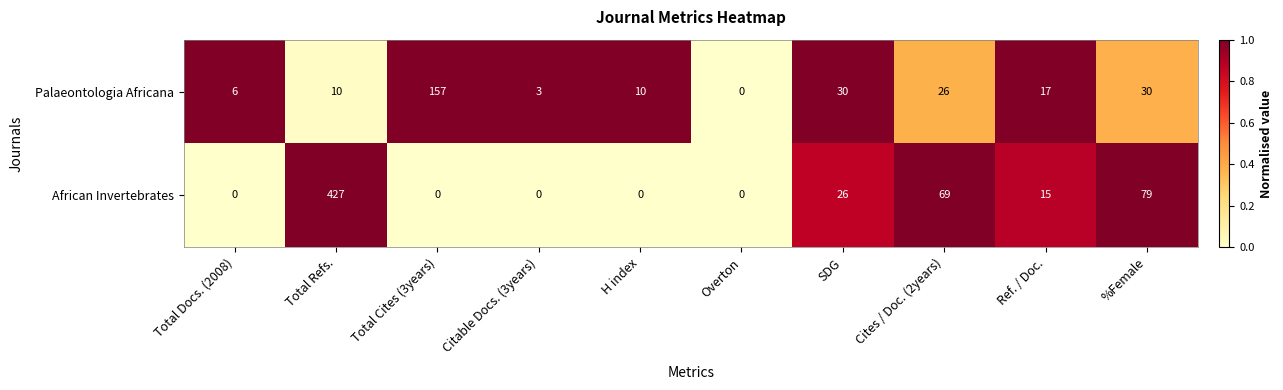

Is it true that African Invertebrates equals 0 at Citable Docs. (3years)?

True